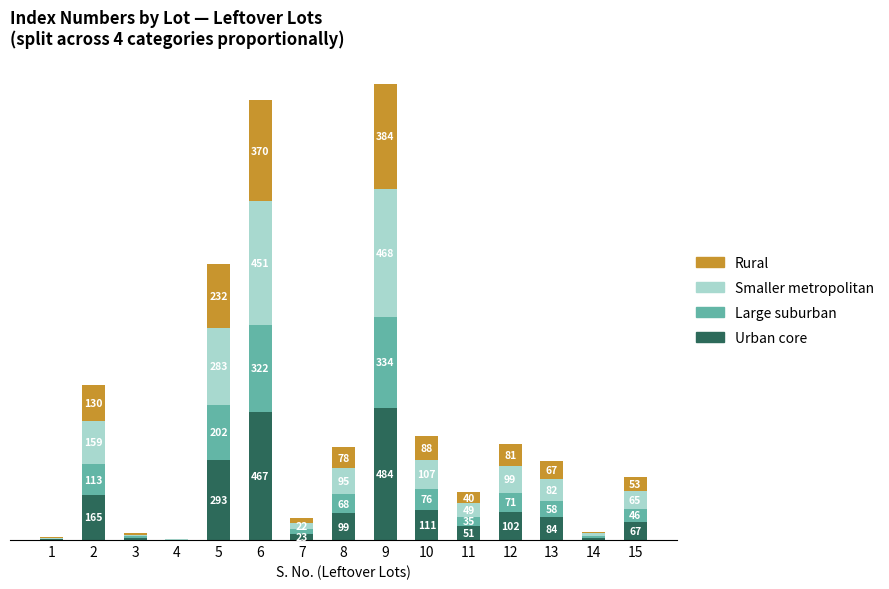

Are the bars horizontal?

No